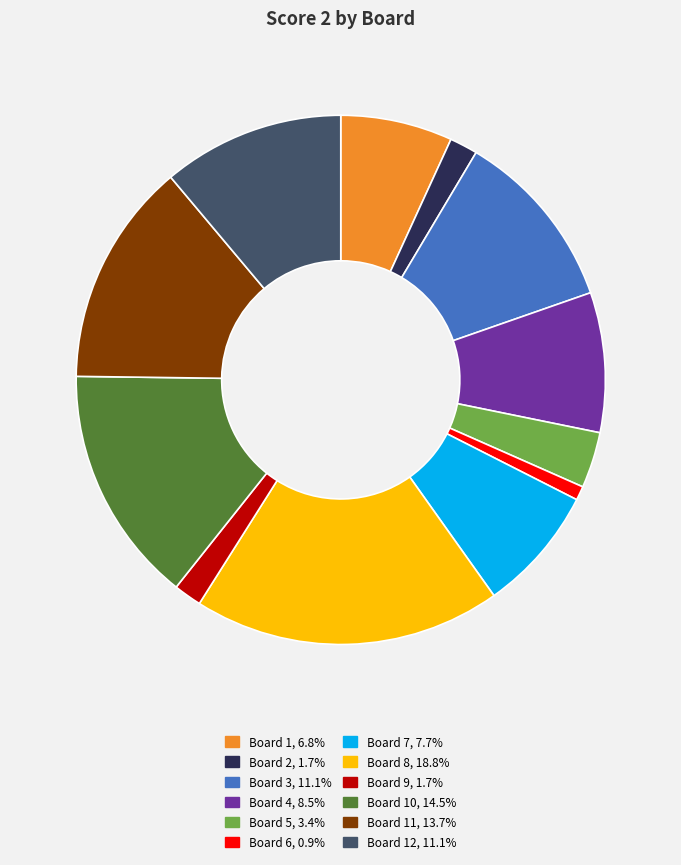

Does any single category account for the majority?

No